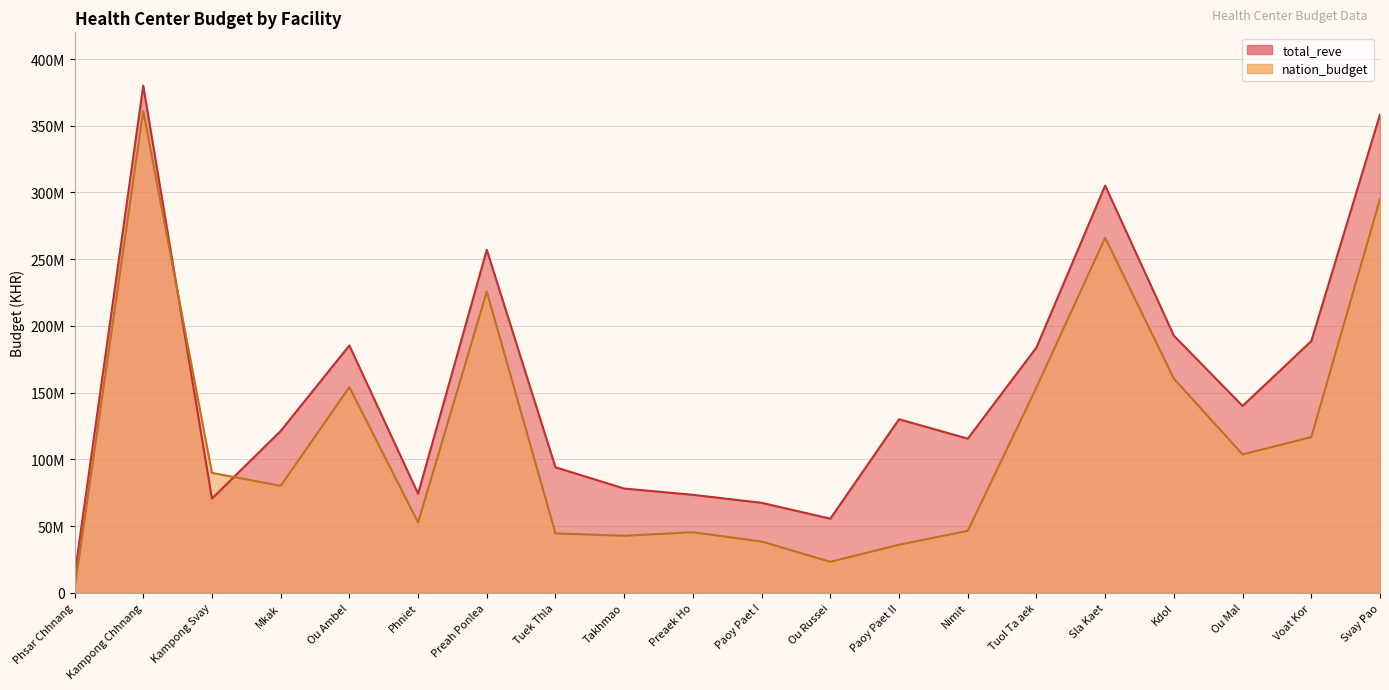

True or false: nation_budget has more than 0 points higher than both neighbors.

True